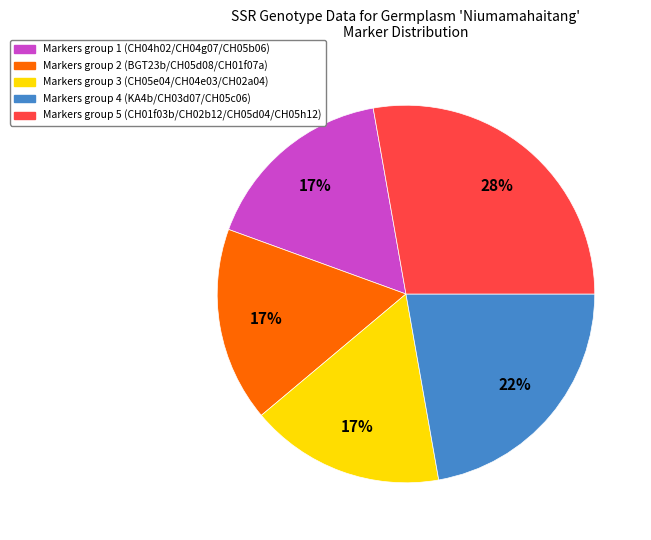

To the nearest percent, what is the average slice percentage?

20%